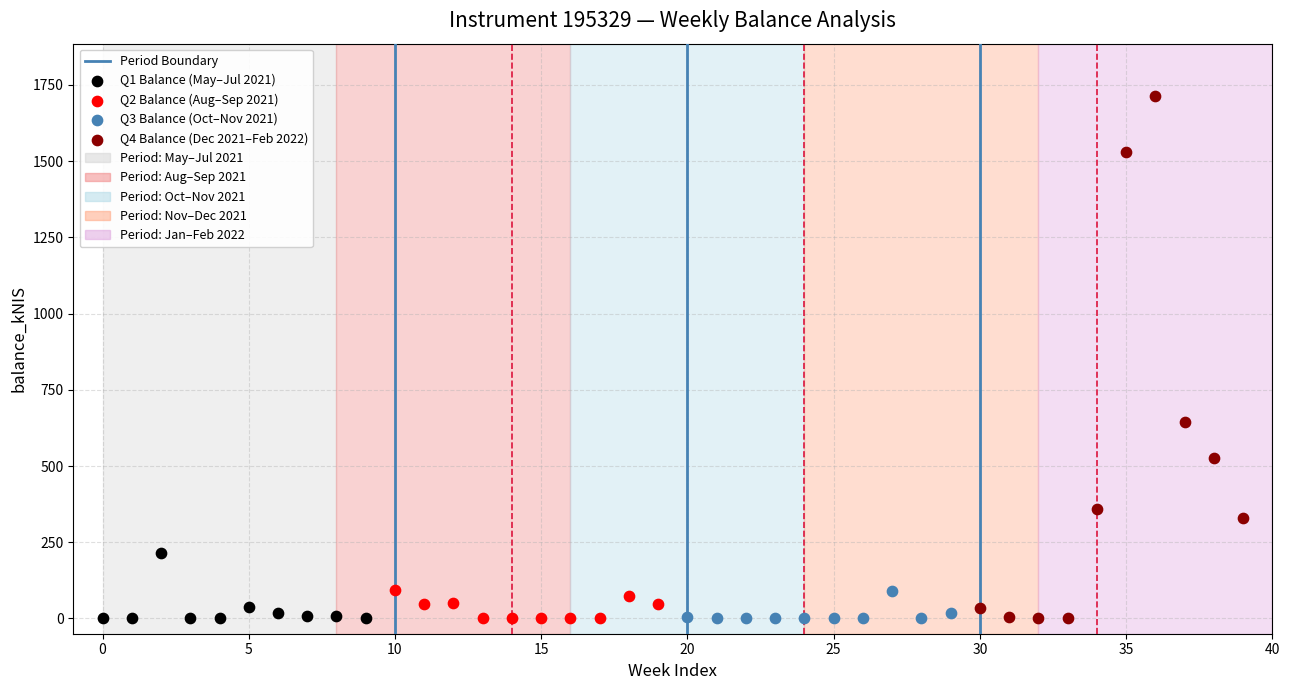

Which series reaches the maximum Y coordinate?

Q4 Balance (Dec 2021–Feb 2022)